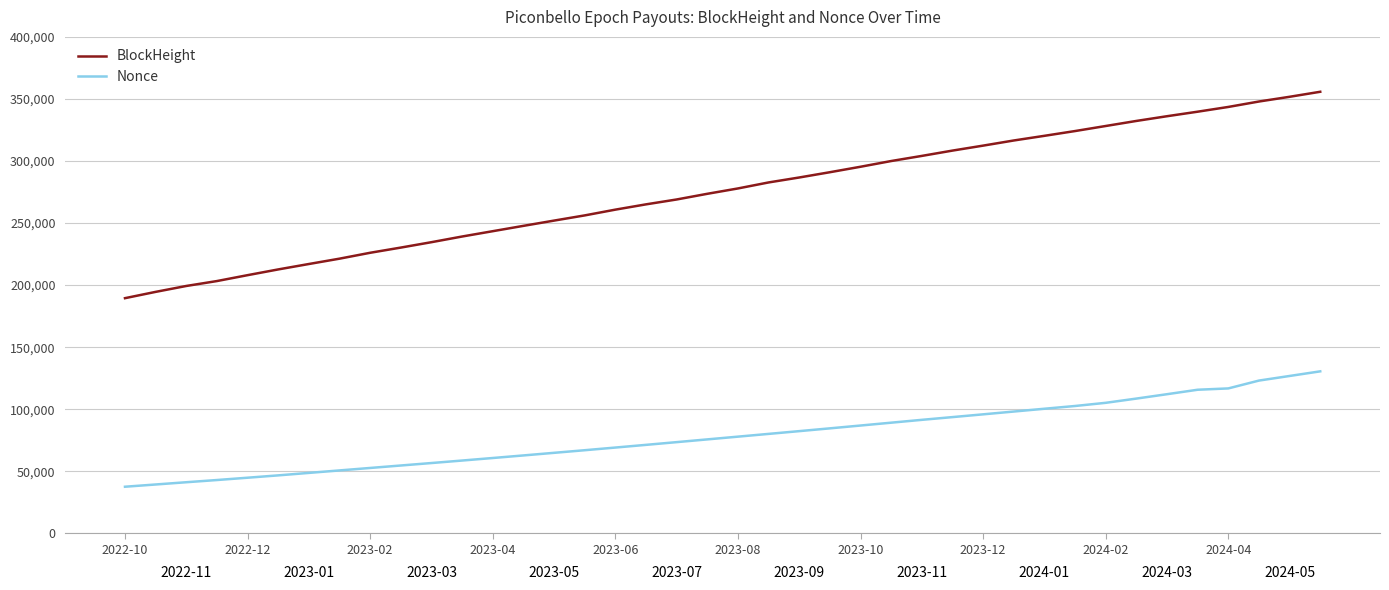

True or false: BlockHeight has more than 1 points higher than both neighbors.

False